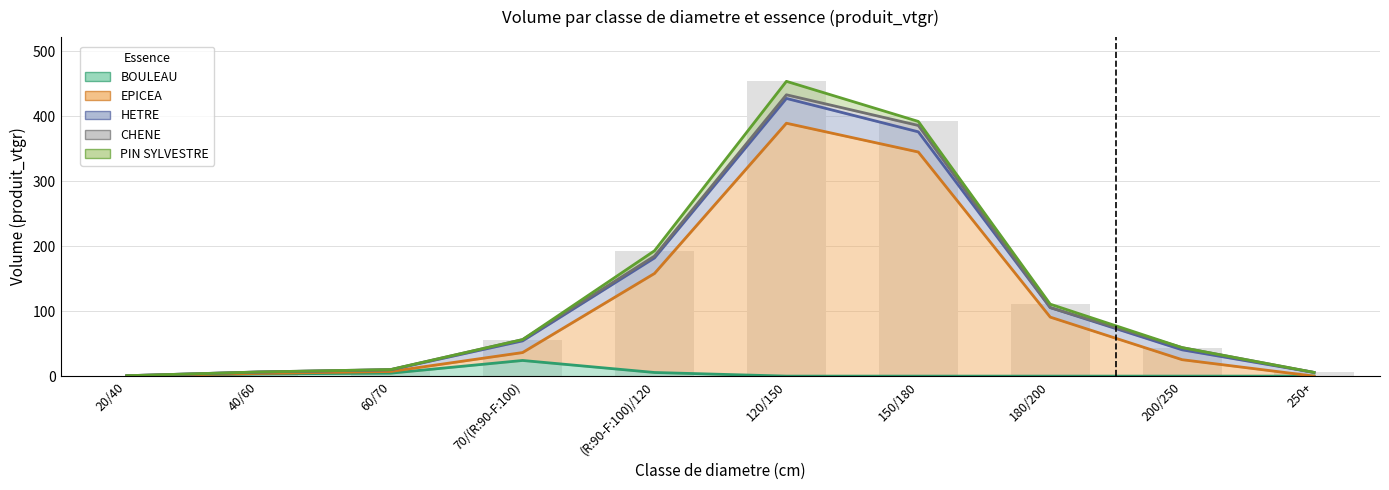

Rank the categories by EPICEA value from highest to lowest.

120/150, 150/180, (R:90-F:100)/120, 180/200, 200/250, 70/(R:90-F:100), 60/70, 40/60, 20/40, 250+